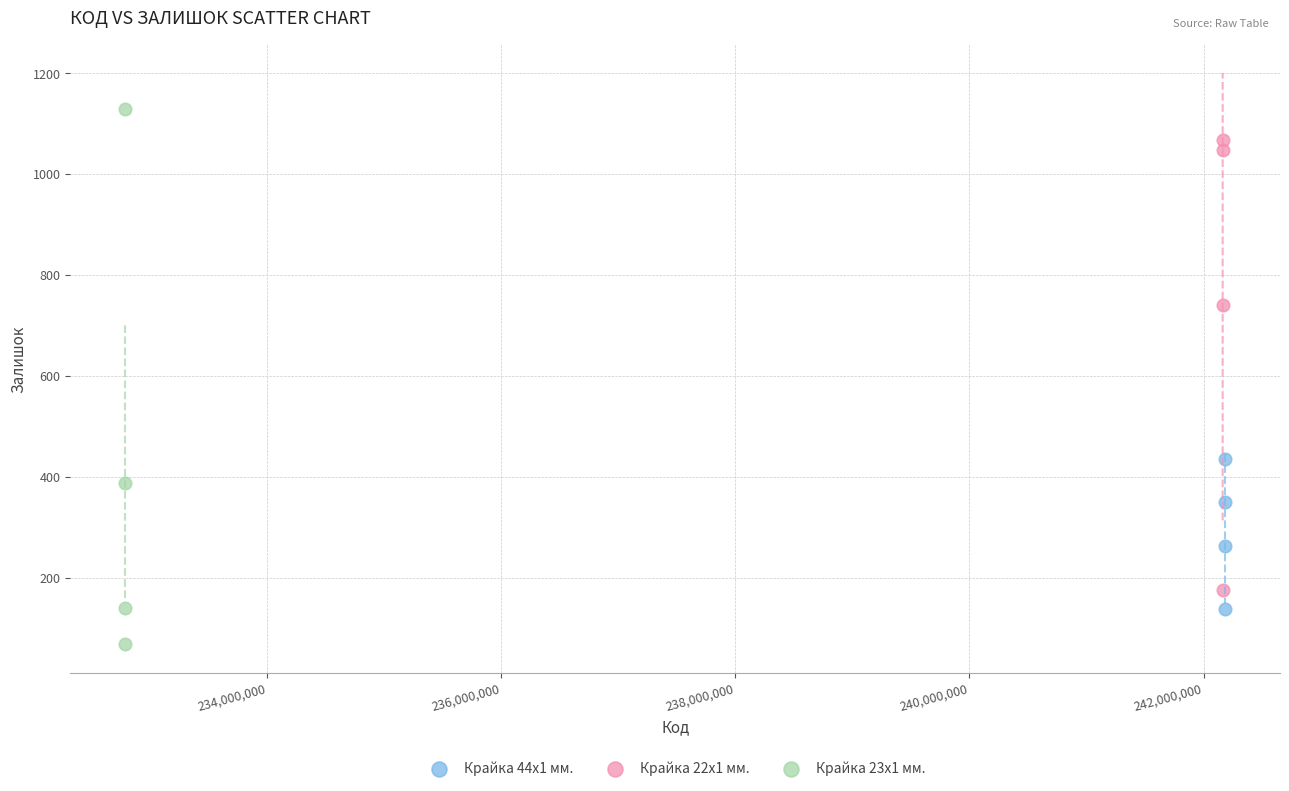

Which series has the largest Y range (max minus min)?

Крайка 23x1 мм.